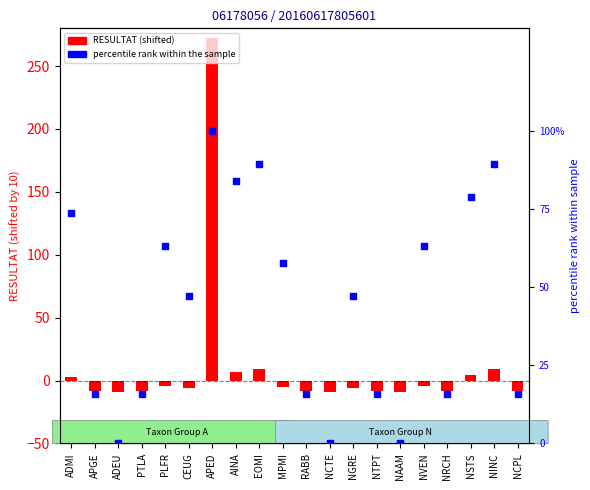

At which category is the sum across all series the highest?

APED